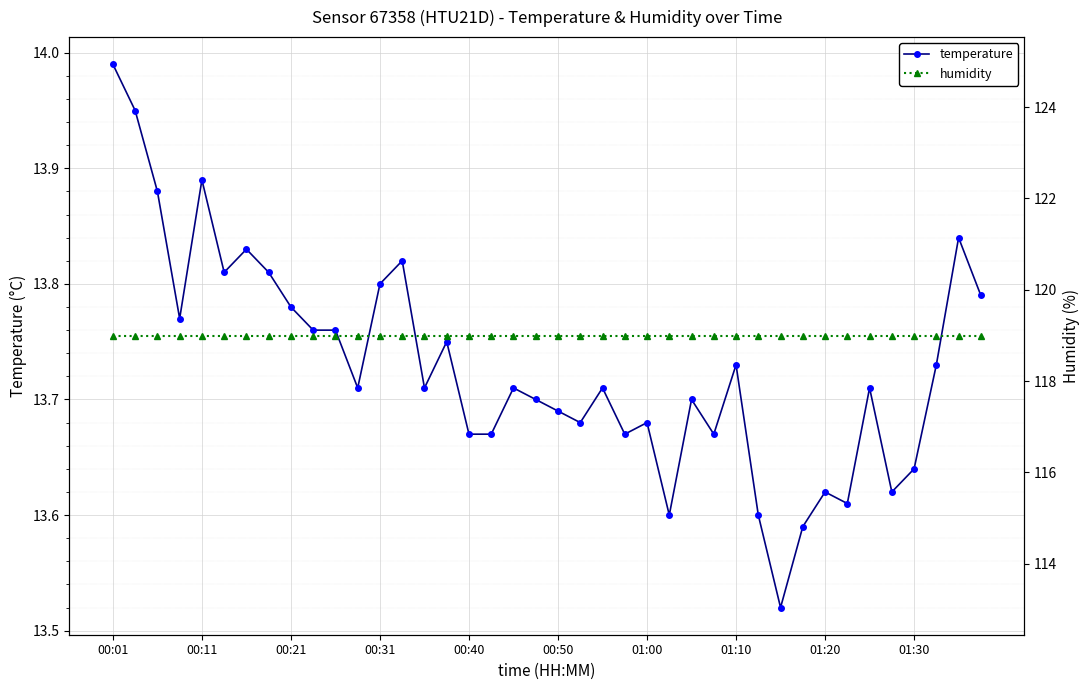

True or false: temperature has a value of 13.7 at 14.

True